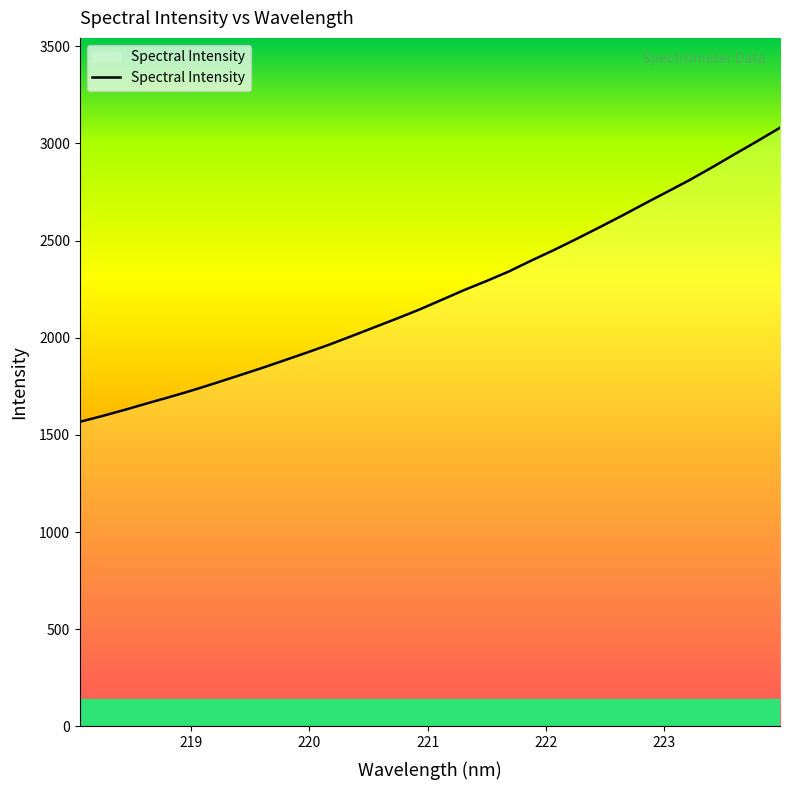

What is the smallest value displayed?

1567.4